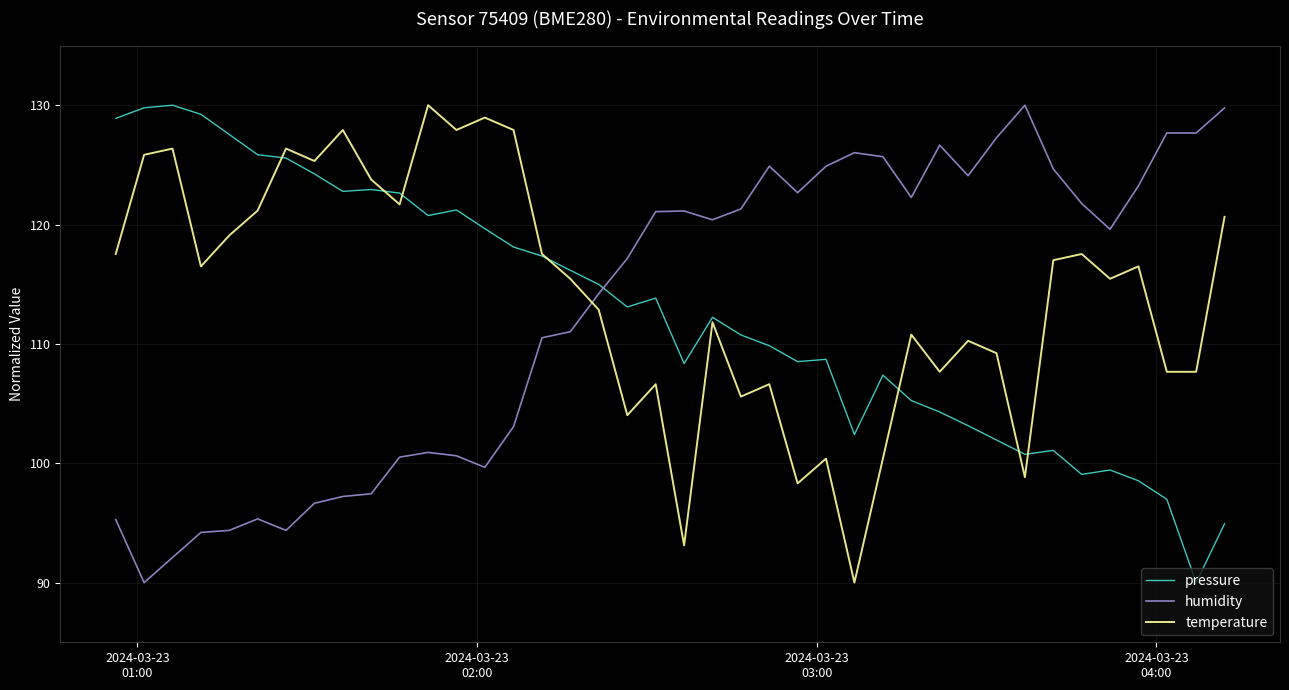

What is the maximum value shown in the chart?

130.0